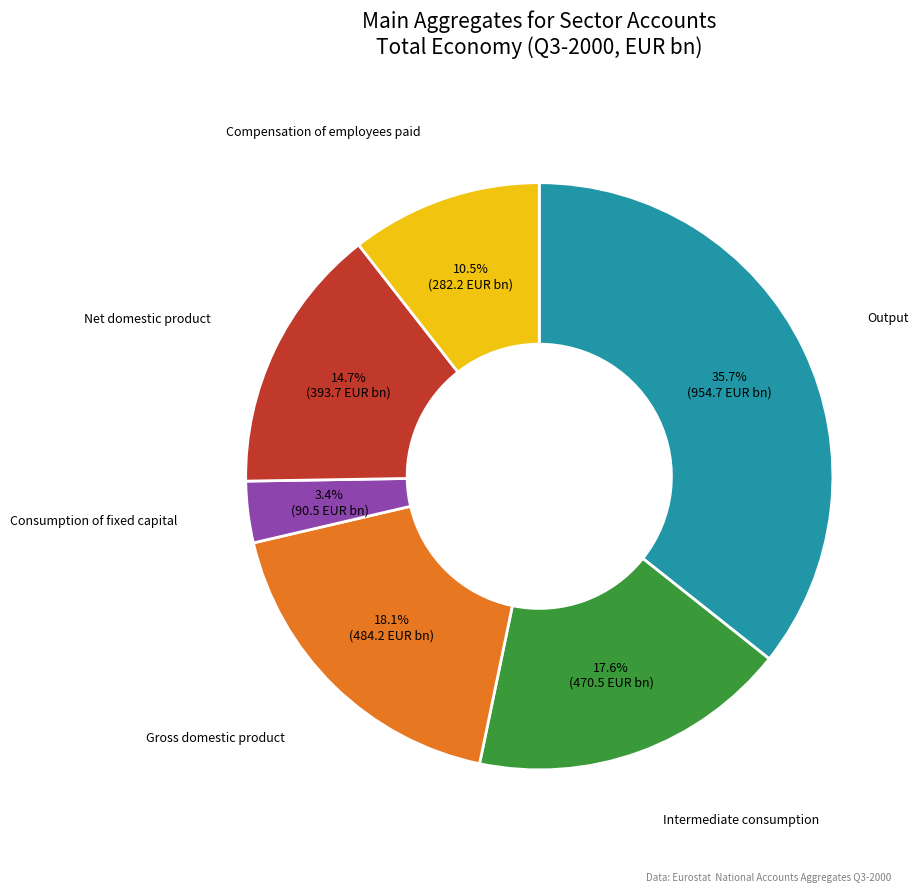

To the nearest percent, what is the average slice percentage?

17%